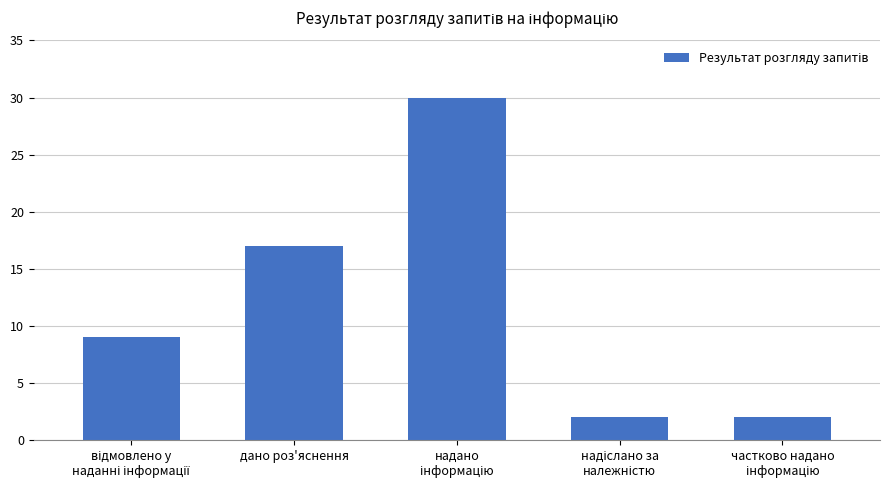

What is the difference between the maximum and minimum values?

28